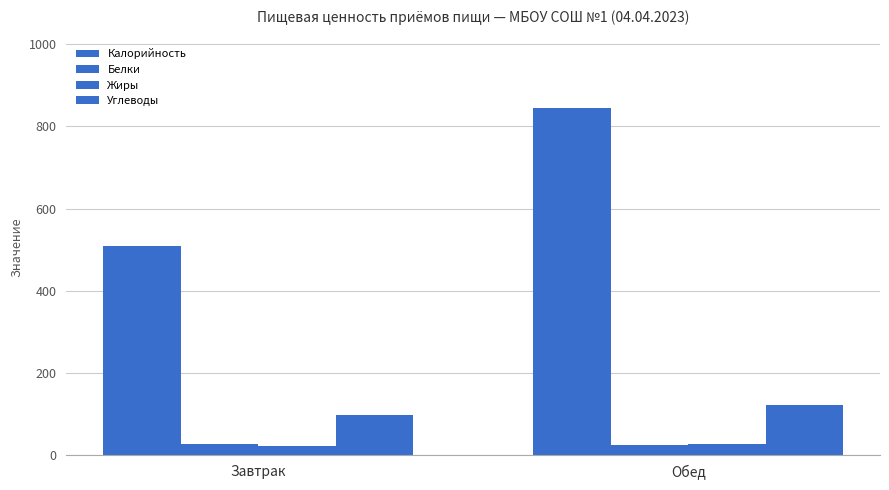

How many bars are there in each group?

4